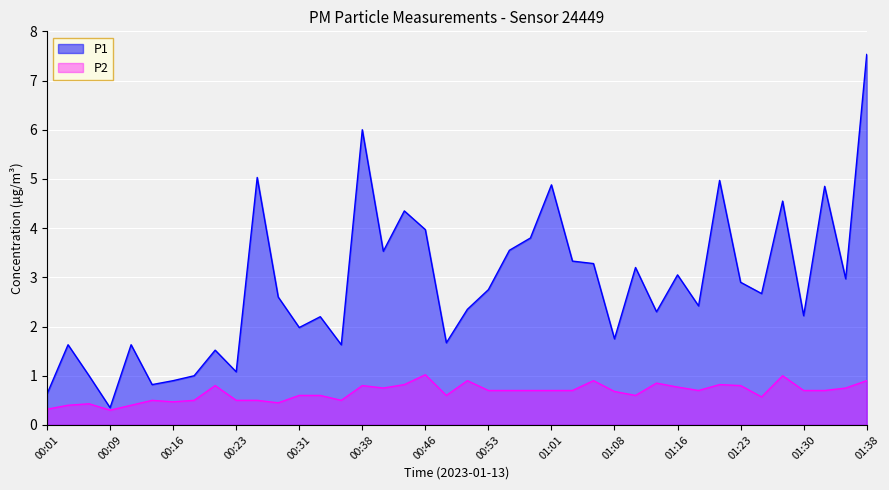

How many values in the P1 series are below 2?

14